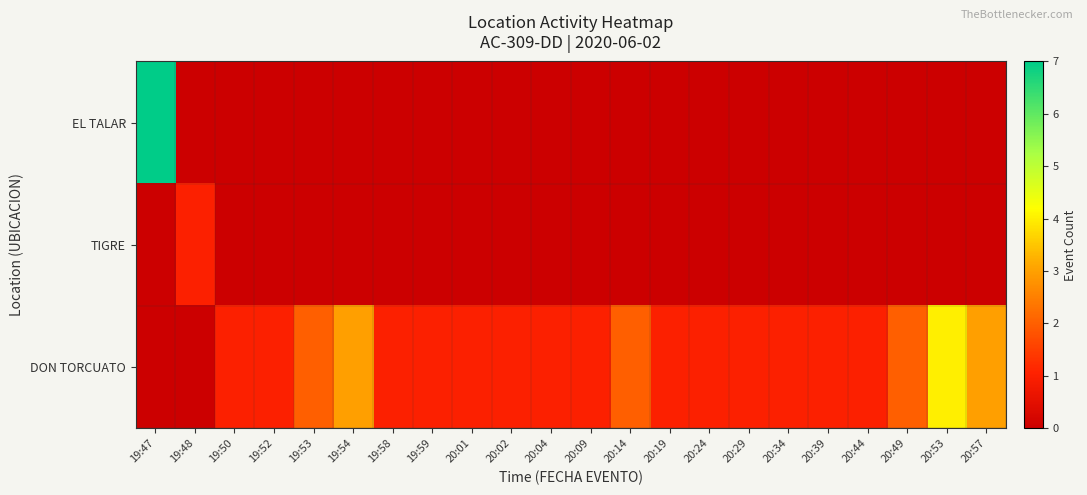

Which series has the largest total across all categories?

DON TORCUATO